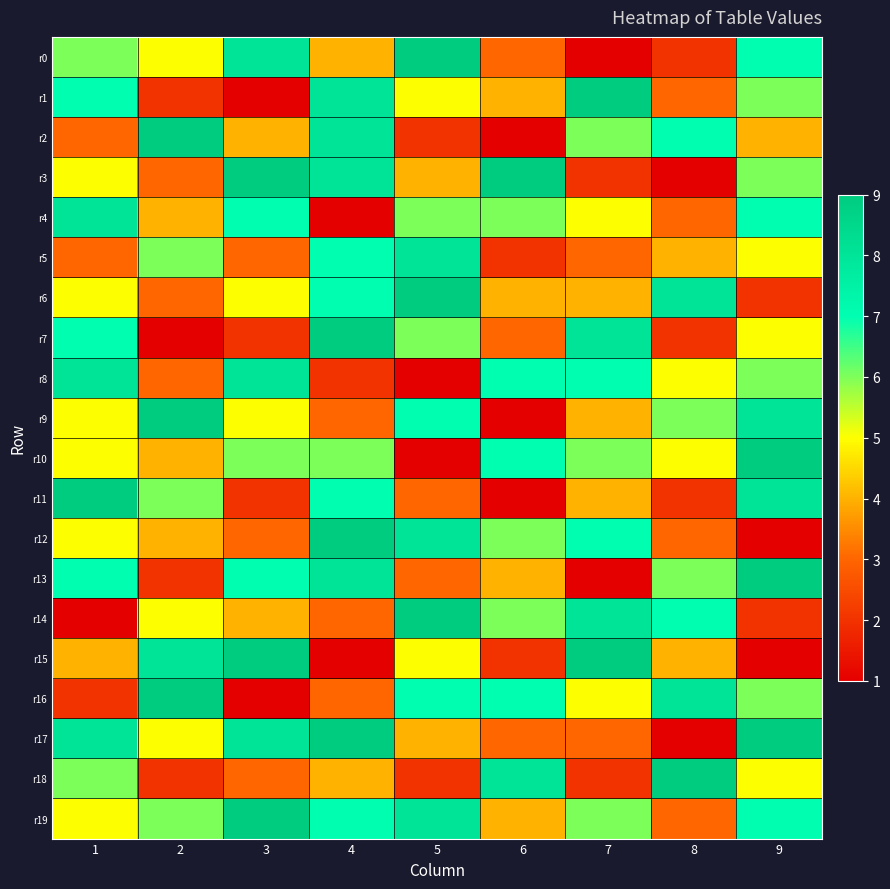

Reading left to right, extract all data points from this chart.

r0: 1=6	2=5	3=8	4=4	5=9	6=3	7=1	8=2	9=7
r1: 1=7	2=2	3=1	4=8	5=5	6=4	7=9	8=3	9=6
r2: 1=3	2=9	3=4	4=8	5=2	6=1	7=6	8=7	9=4
r3: 1=5	2=3	3=9	4=8	5=4	6=9	7=2	8=1	9=6
r4: 1=8	2=4	3=7	4=1	5=6	6=6	7=5	8=3	9=7
r5: 1=3	2=6	3=3	4=7	5=8	6=2	7=3	8=4	9=5
r6: 1=5	2=3	3=5	4=7	5=9	6=4	7=4	8=8	9=2
r7: 1=7	2=1	3=2	4=9	5=6	6=3	7=8	8=2	9=5
r8: 1=8	2=3	3=8	4=2	5=1	6=7	7=7	8=5	9=6
r9: 1=5	2=9	3=5	4=3	5=7	6=1	7=4	8=6	9=8
r10: 1=5	2=4	3=6	4=6	5=1	6=7	7=6	8=5	9=9
r11: 1=9	2=6	3=2	4=7	5=3	6=1	7=4	8=2	9=8
r12: 1=5	2=4	3=3	4=9	5=8	6=6	7=7	8=3	9=1
r13: 1=7	2=2	3=7	4=8	5=3	6=4	7=1	8=6	9=9
r14: 1=1	2=5	3=4	4=3	5=9	6=6	7=8	8=7	9=2
r15: 1=4	2=8	3=9	4=1	5=5	6=2	7=9	8=4	9=1
r16: 1=2	2=9	3=1	4=3	5=7	6=7	7=5	8=8	9=6
r17: 1=8	2=5	3=8	4=9	5=4	6=3	7=3	8=1	9=9
r18: 1=6	2=2	3=3	4=4	5=2	6=8	7=2	8=9	9=5
r19: 1=5	2=6	3=9	4=7	5=8	6=4	7=6	8=3	9=7